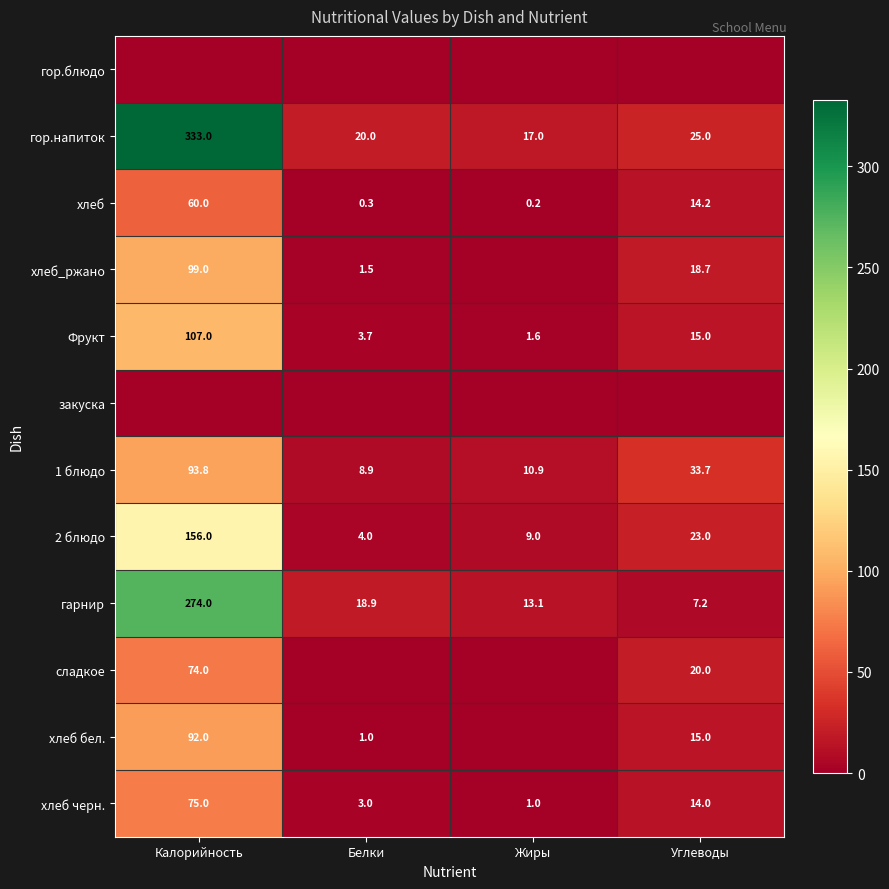

The гор.напиток series shows 34.5 at Углеводы. True or false?

False